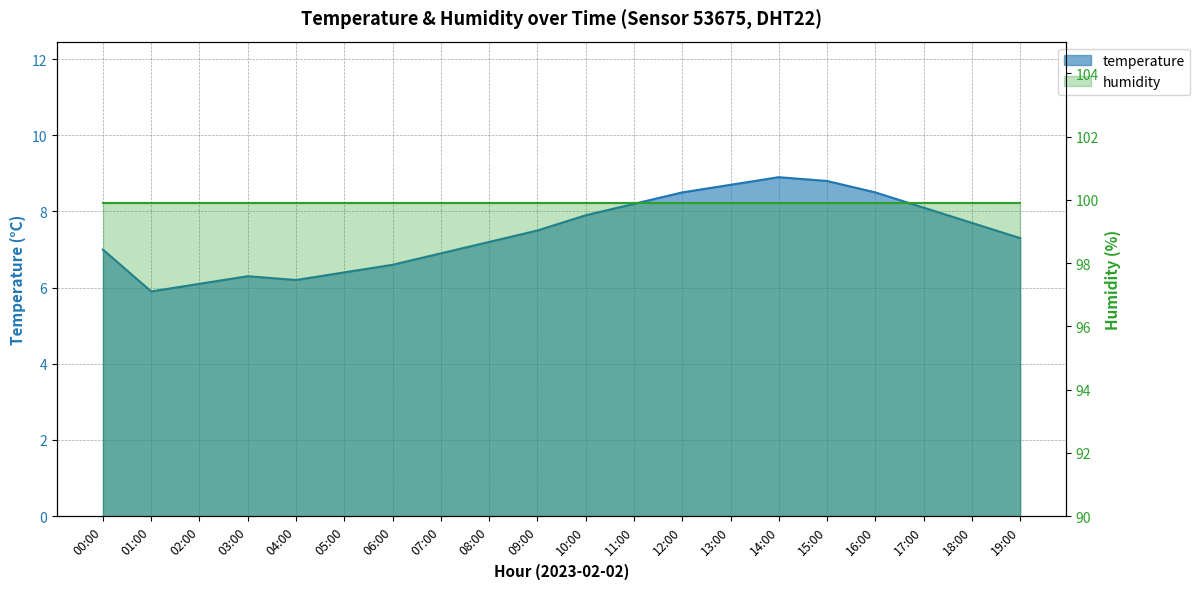

Rank the categories by value from highest to lowest.

14:00, 15:00, 13:00, 12:00, 16:00, 11:00, 17:00, 10:00, 18:00, 09:00, 19:00, 08:00, 00:00, 07:00, 06:00, 05:00, 03:00, 04:00, 02:00, 01:00